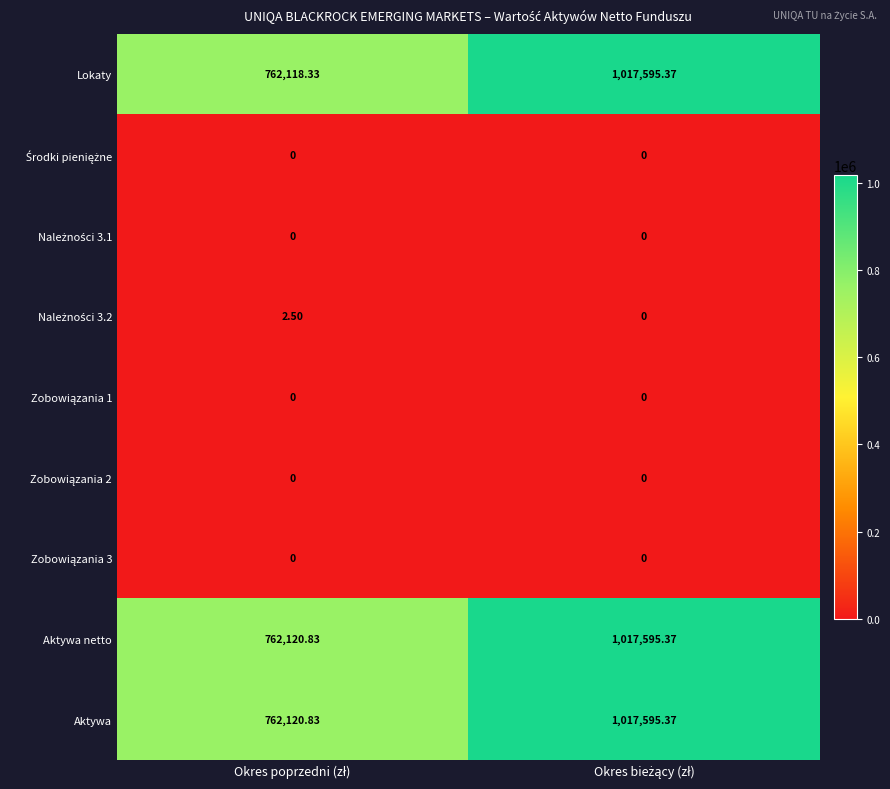

Which series has the largest range (max minus min)?

Lokaty